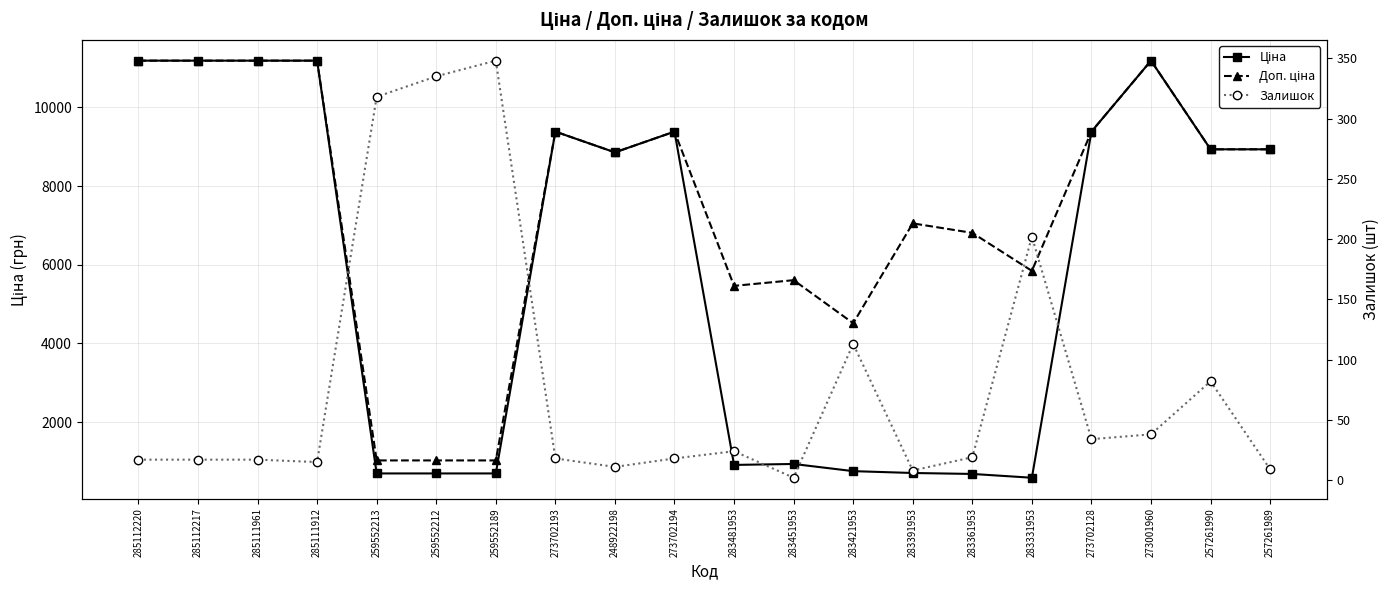

What is the lowest value of the Залишок series?

2.0